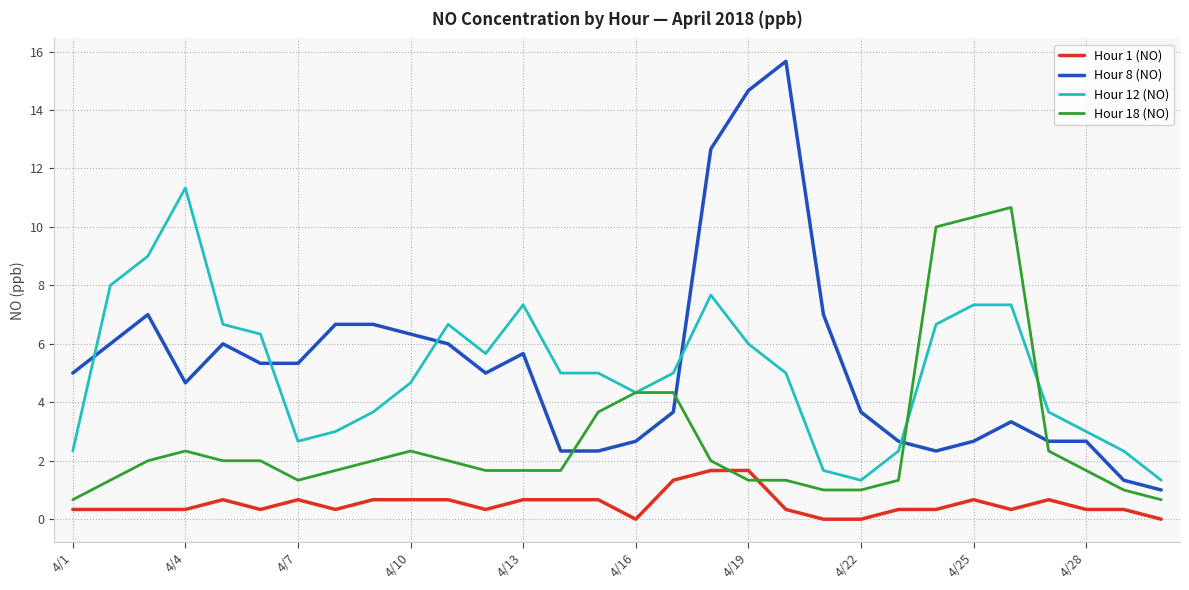

What is the maximum value for Hour 12 (NO)?

11.3